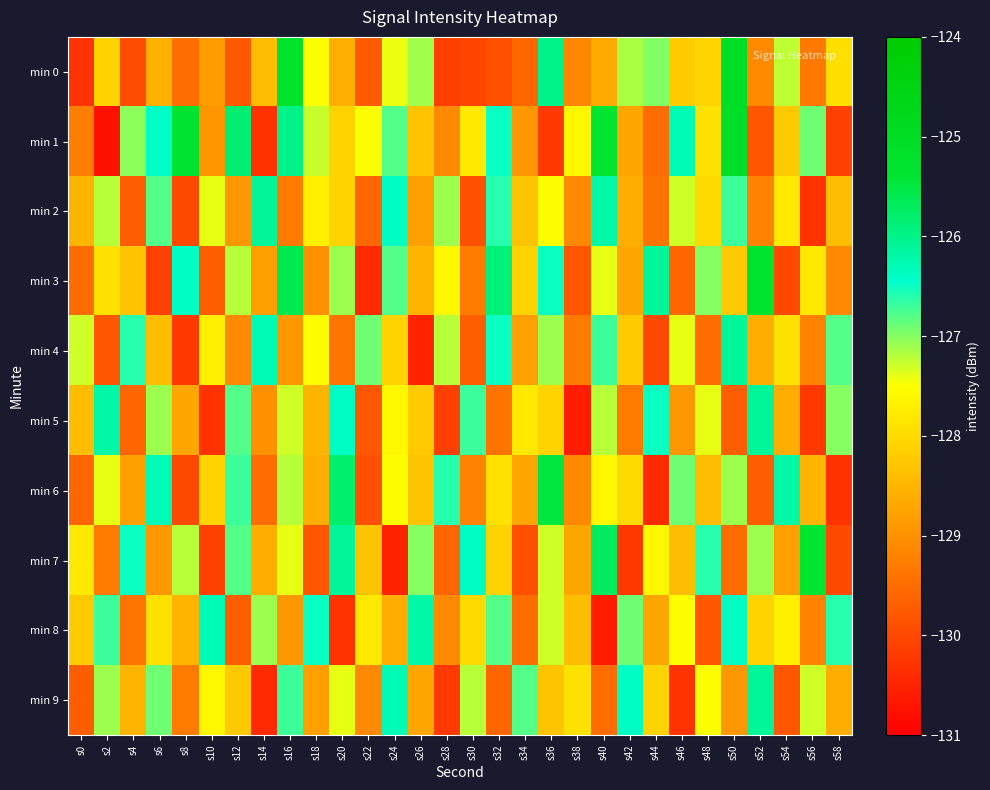

How many distinct data groups are displayed?

10